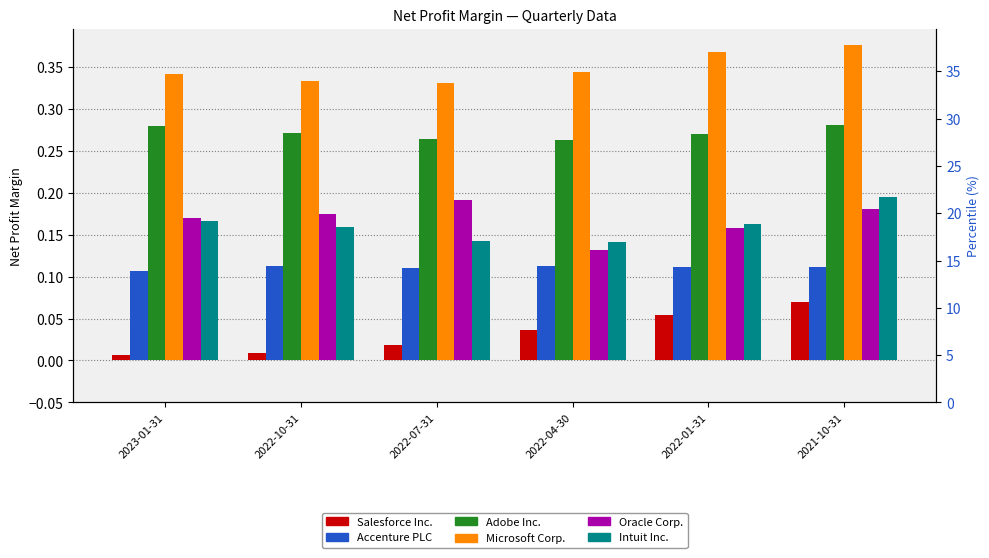

How many Salesforce Inc. values are between 0 and 1?

6